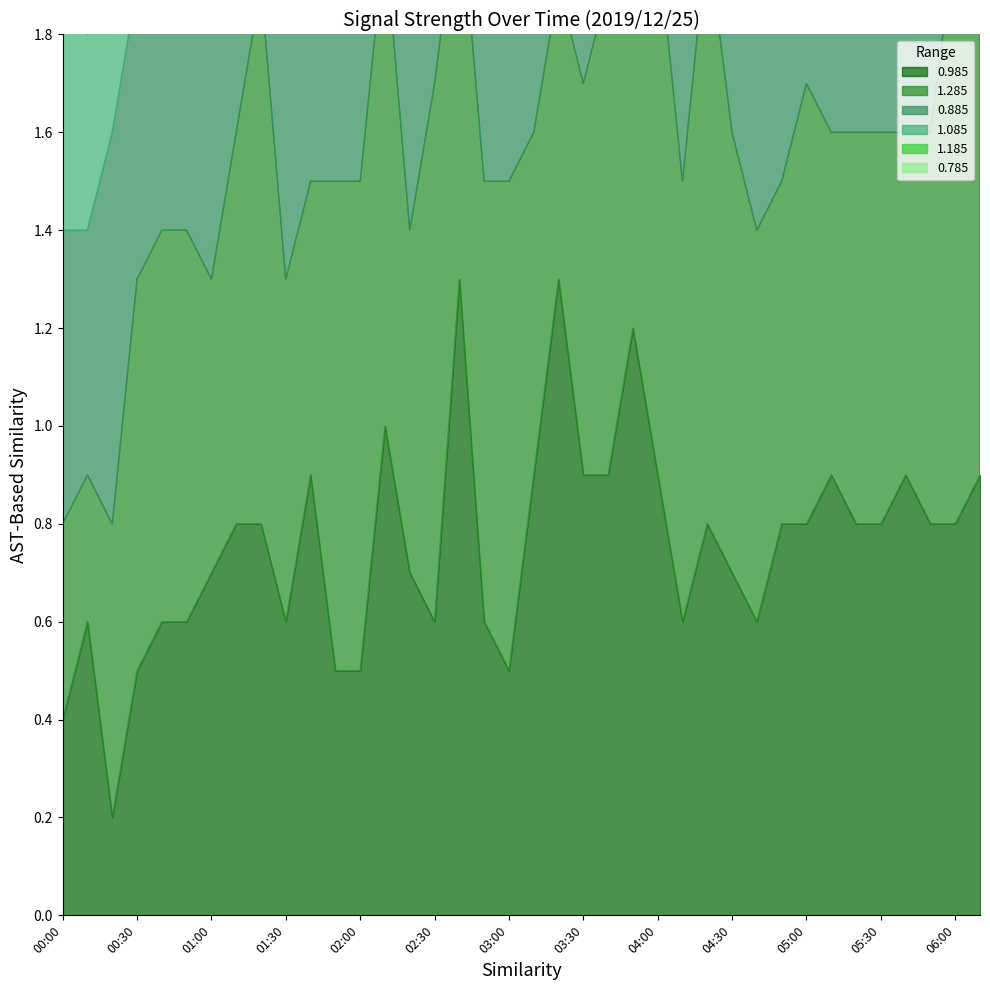

What value does the 0.785 series have at 03:40?

0.8